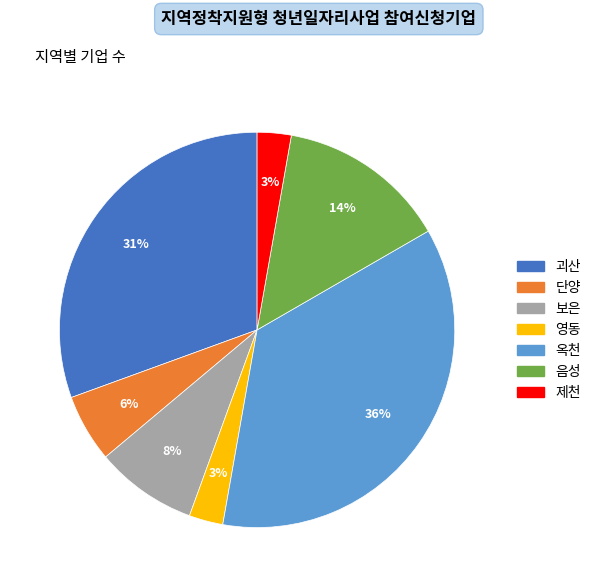

Is it true that 영동 is 3% of the pie?

True